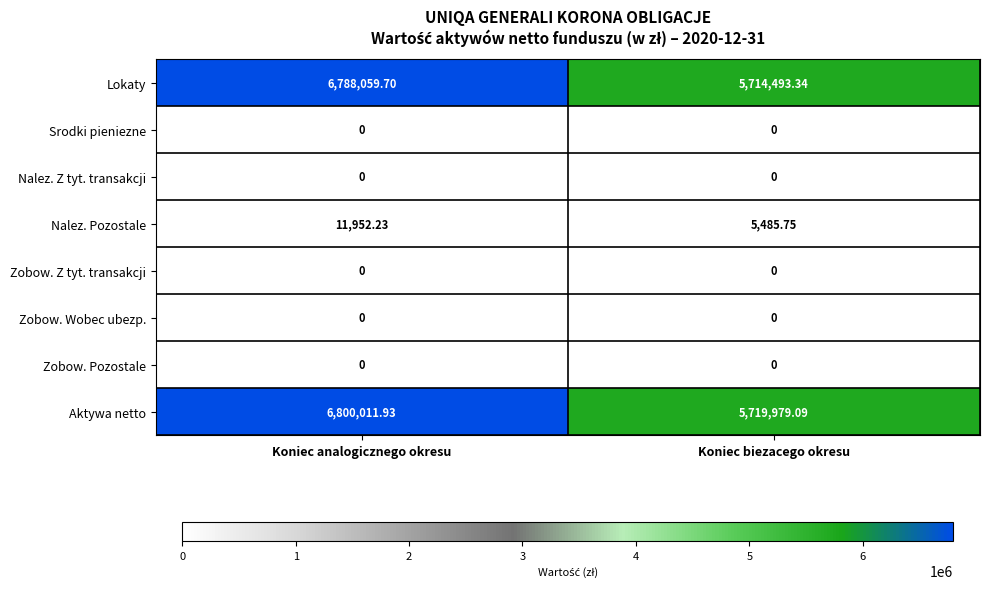

Which series has the largest total across all categories?

Aktywa netto